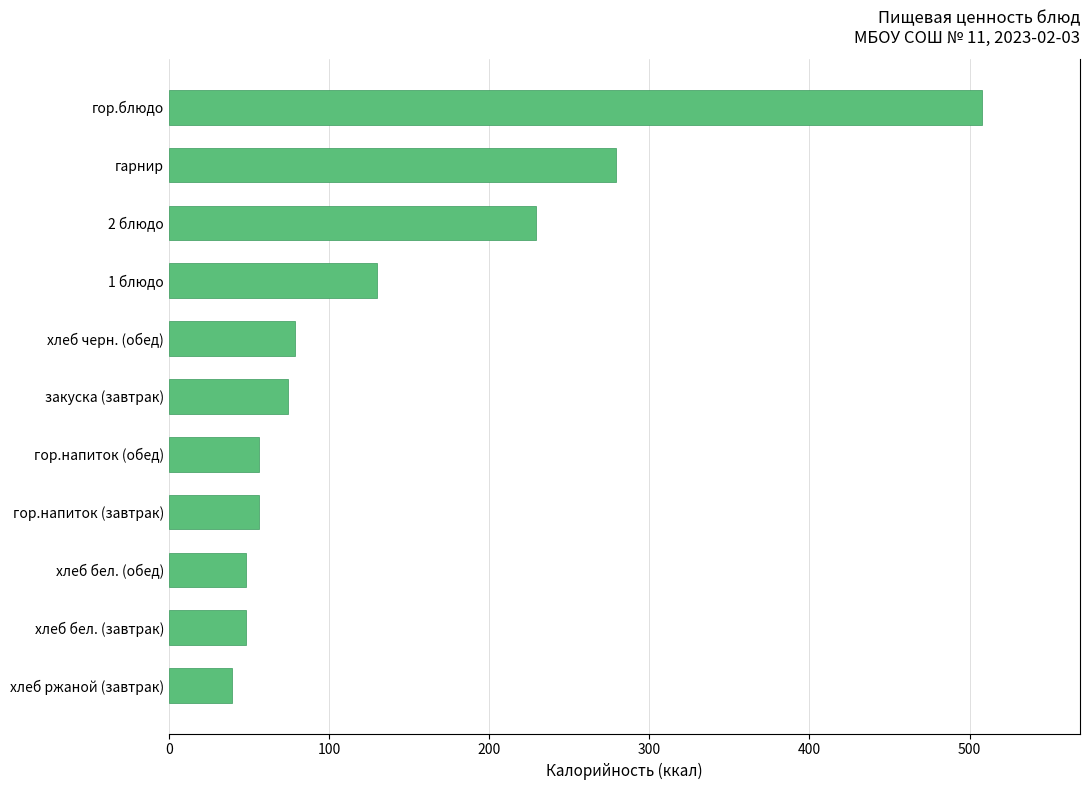

Reading bottom to top, extract all data points from this chart.

хлеб ржаной (завтрак)=39.3	хлеб бел. (завтрак)=48.0	хлеб бел. (обед)=48.0	гор.напиток (завтрак)=56.0	гор.напиток (обед)=56.0	закуска (завтрак)=74.4	хлеб черн. (обед)=78.7	1 блюдо=130.0	2 блюдо=229.0	гарнир=279.0	гор.блюдо=508.0